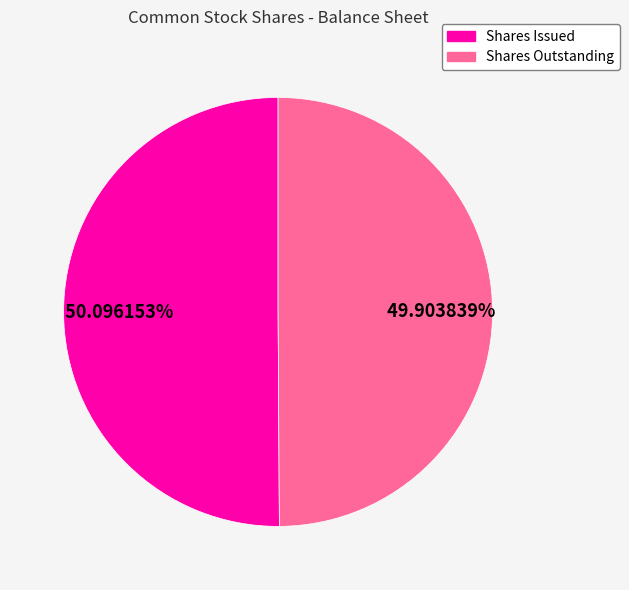

Does any single category account for the majority?

Yes